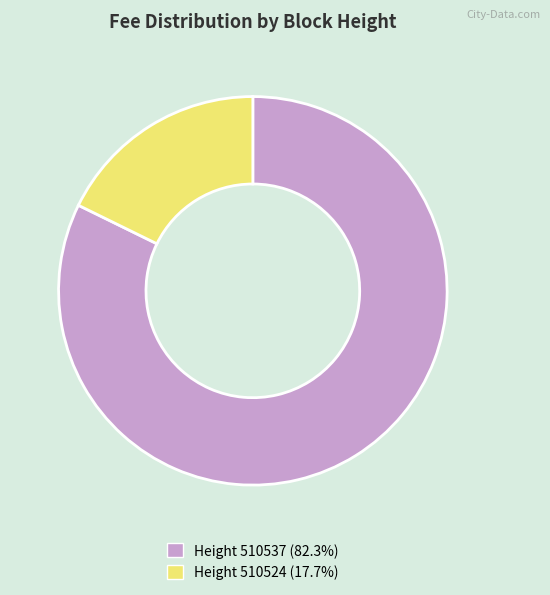

How many segments does this pie chart have?

2